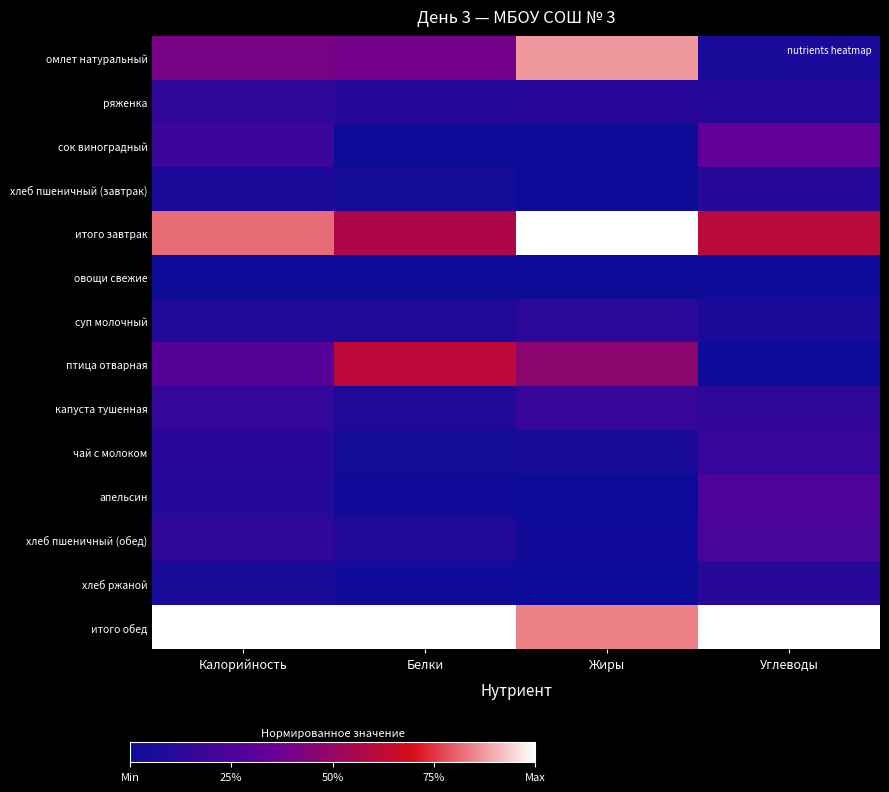

Between Жиры and Калорийность, which is larger?

Жиры